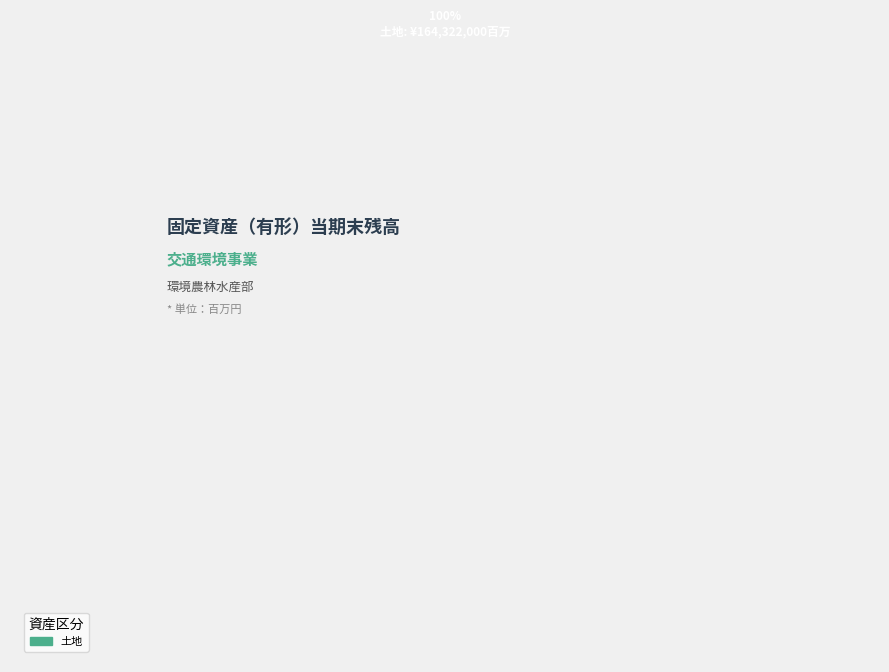

Is 土地 the majority of the pie?

Yes